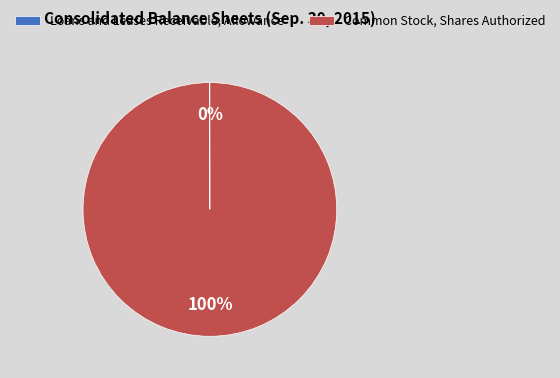

Which slice is the largest?

Common Stock, Shares Authorized